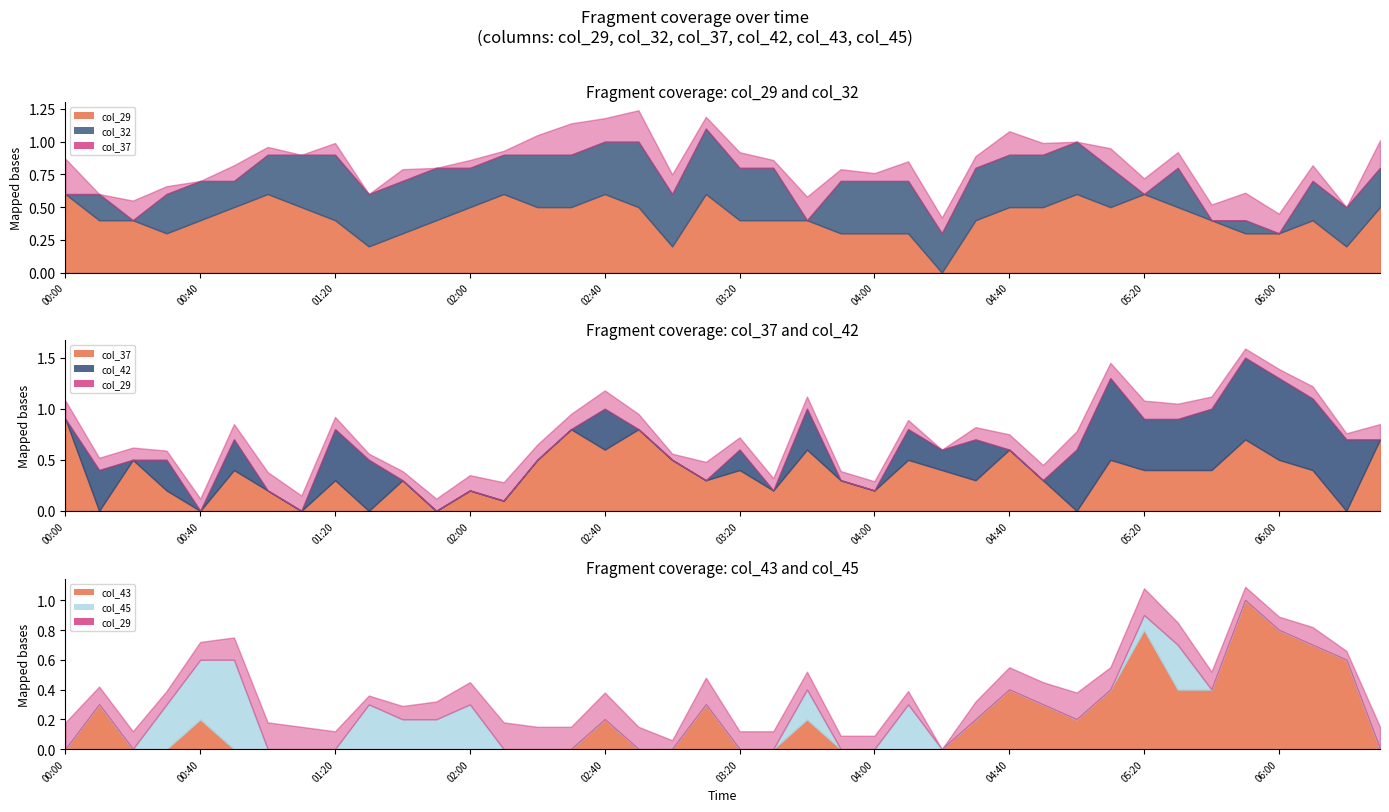

Which label corresponds to the largest value in the chart?

2012/01/08 05:50